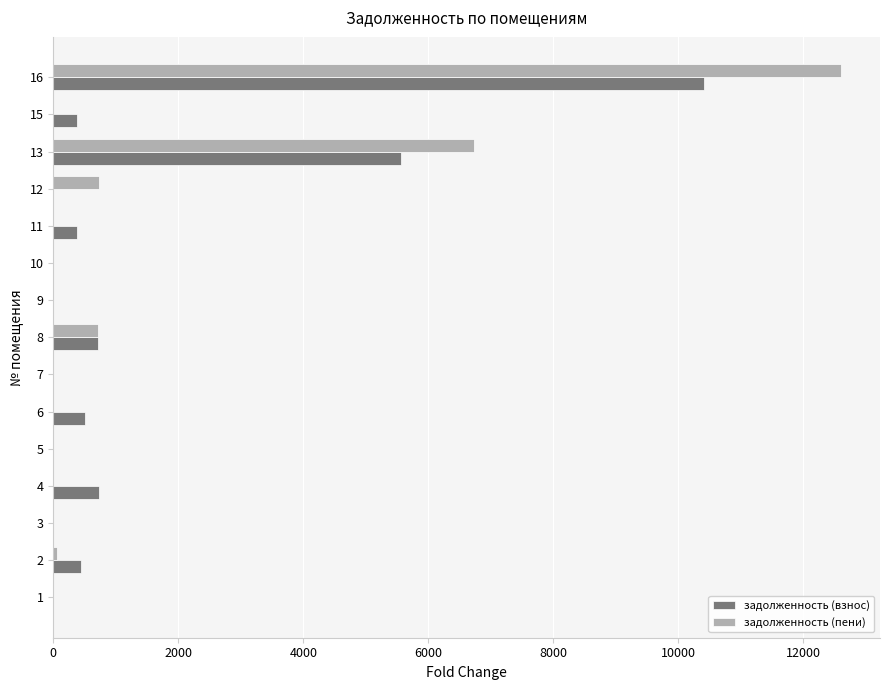

The value of задолженность (взнос) at 11 is 383.4. True or false?

True